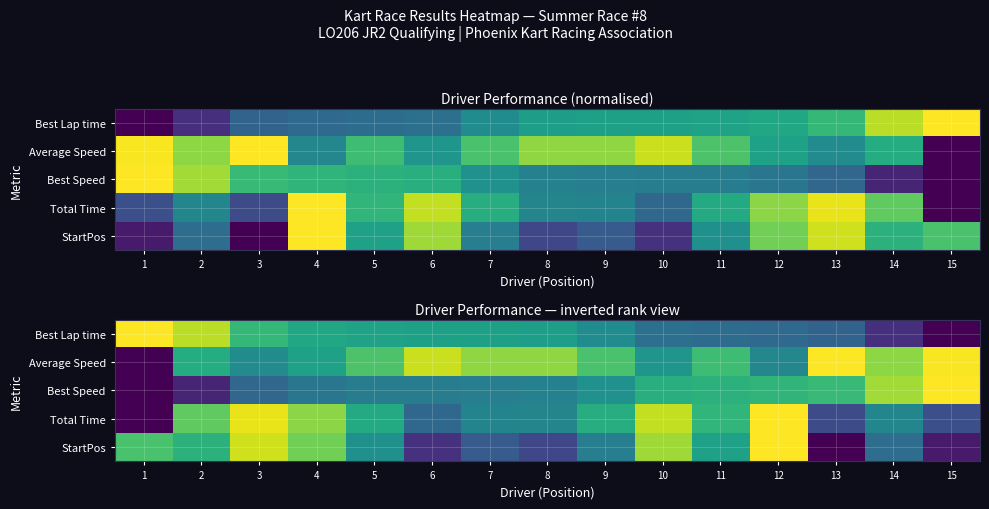

Is it true that Best Speed equals 0.9 at 14?

True